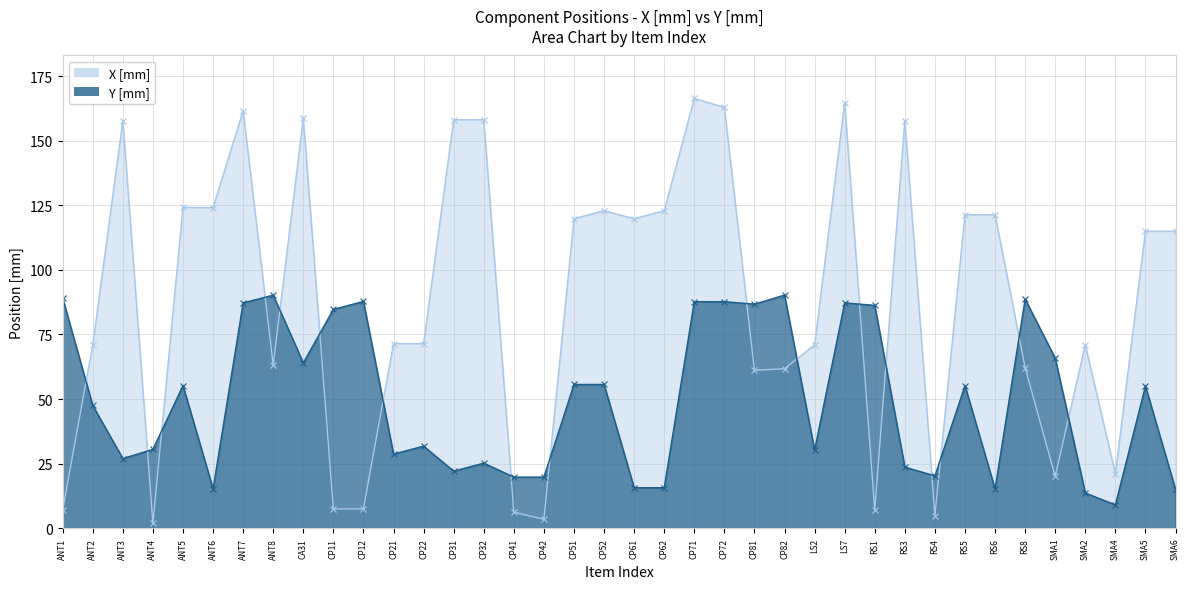

At which category is the sum across all series the highest?

CP71